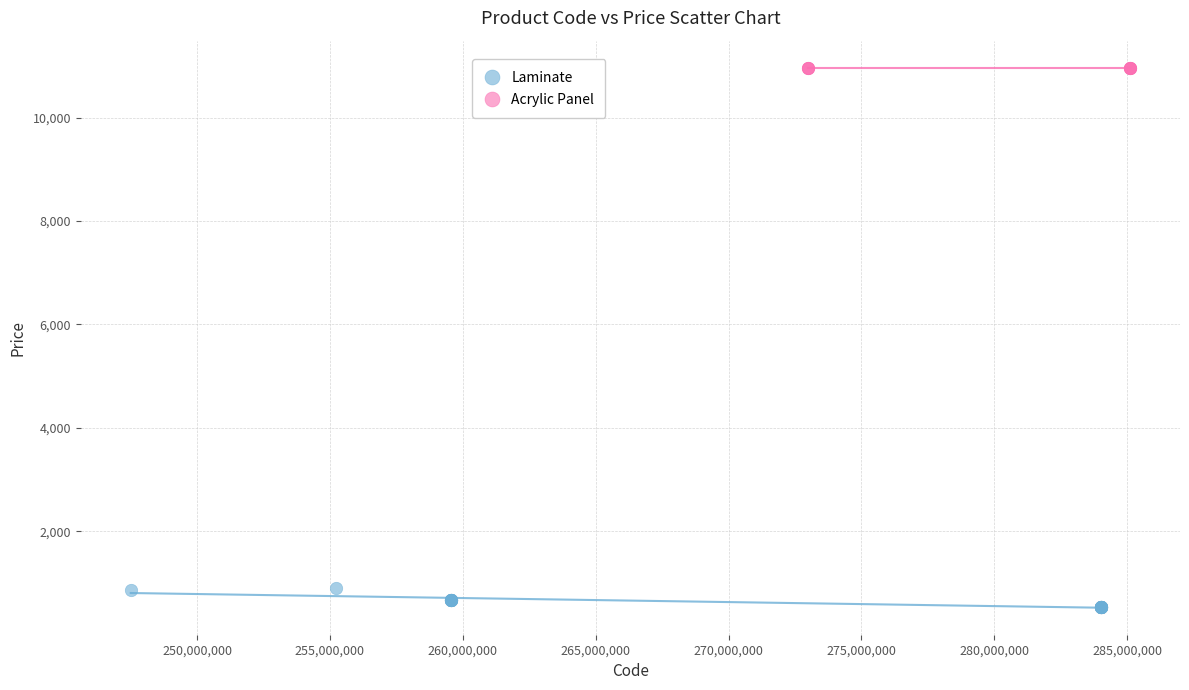

Which series contains the lowest Y value?

Laminate